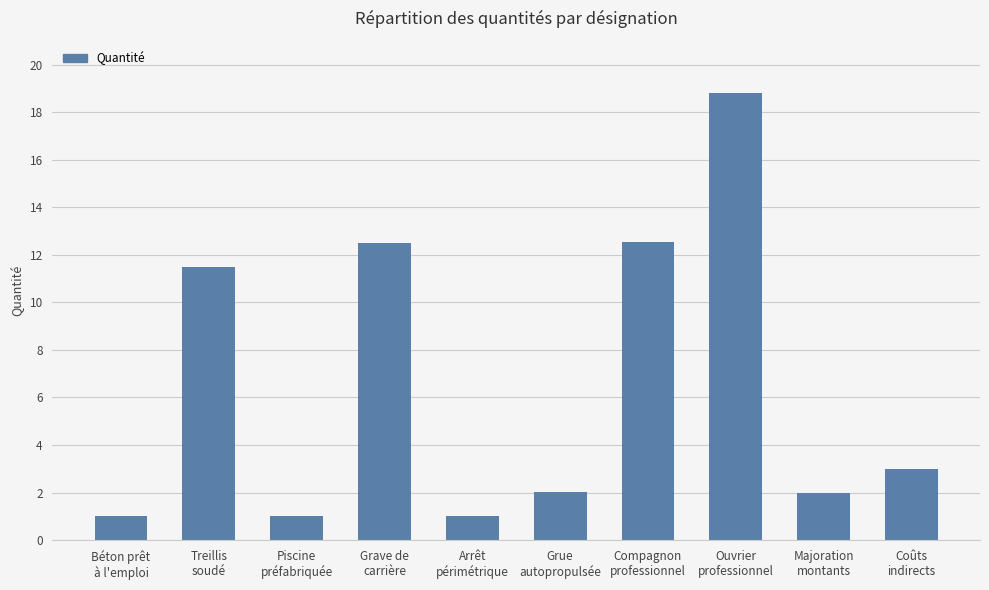

What is the difference between the maximum and minimum values?

17.8